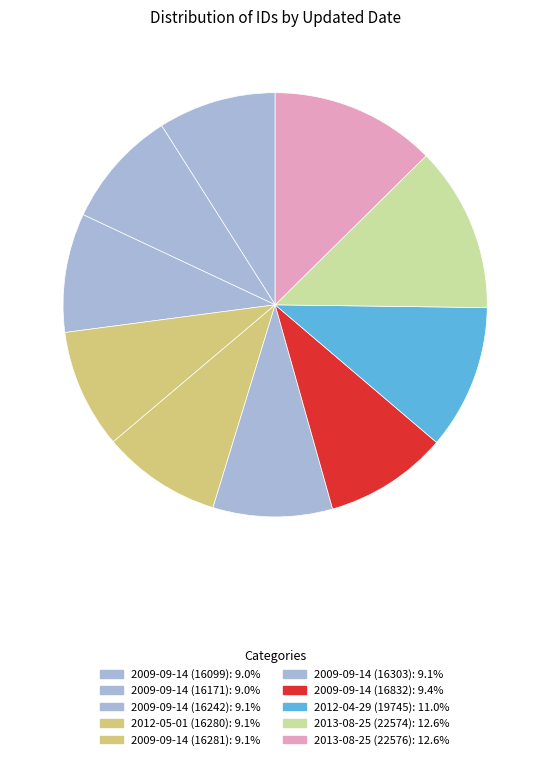

Rank the categories by value from lowest to highest.

2009-09-14 (16099), 2009-09-14 (16171), 2009-09-14 (16242), 2012-05-01 (16280), 2009-09-14 (16281), 2009-09-14 (16303), 2009-09-14 (16832), 2012-04-29 (19745), 2013-08-25 (22574), 2013-08-25 (22576)